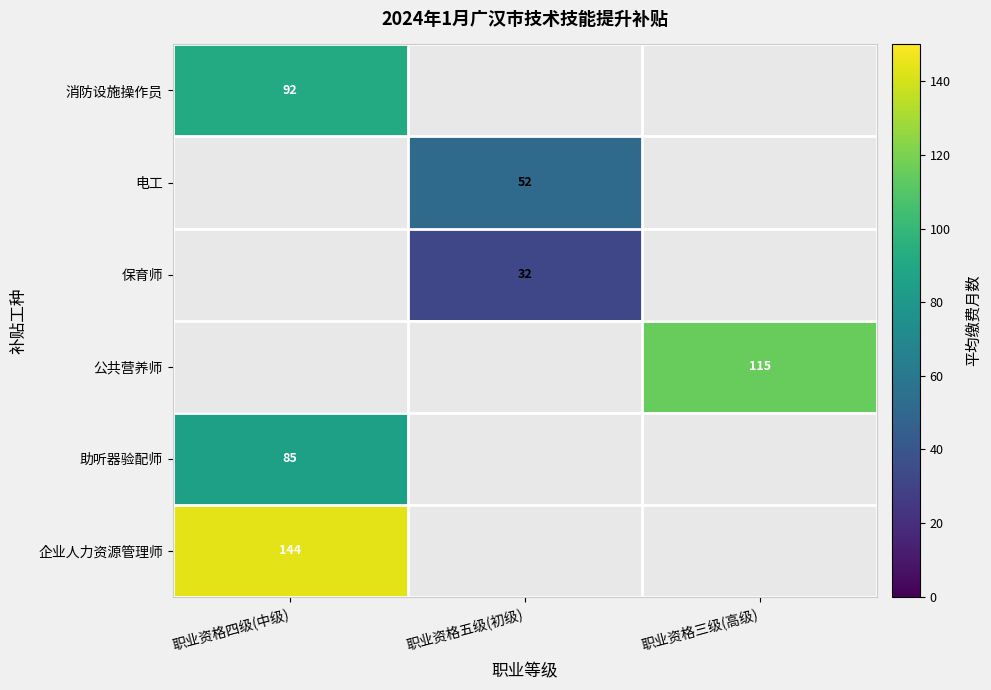

The value of 助听器验配师 at 职业资格四级(中级) is 37.5. True or false?

False